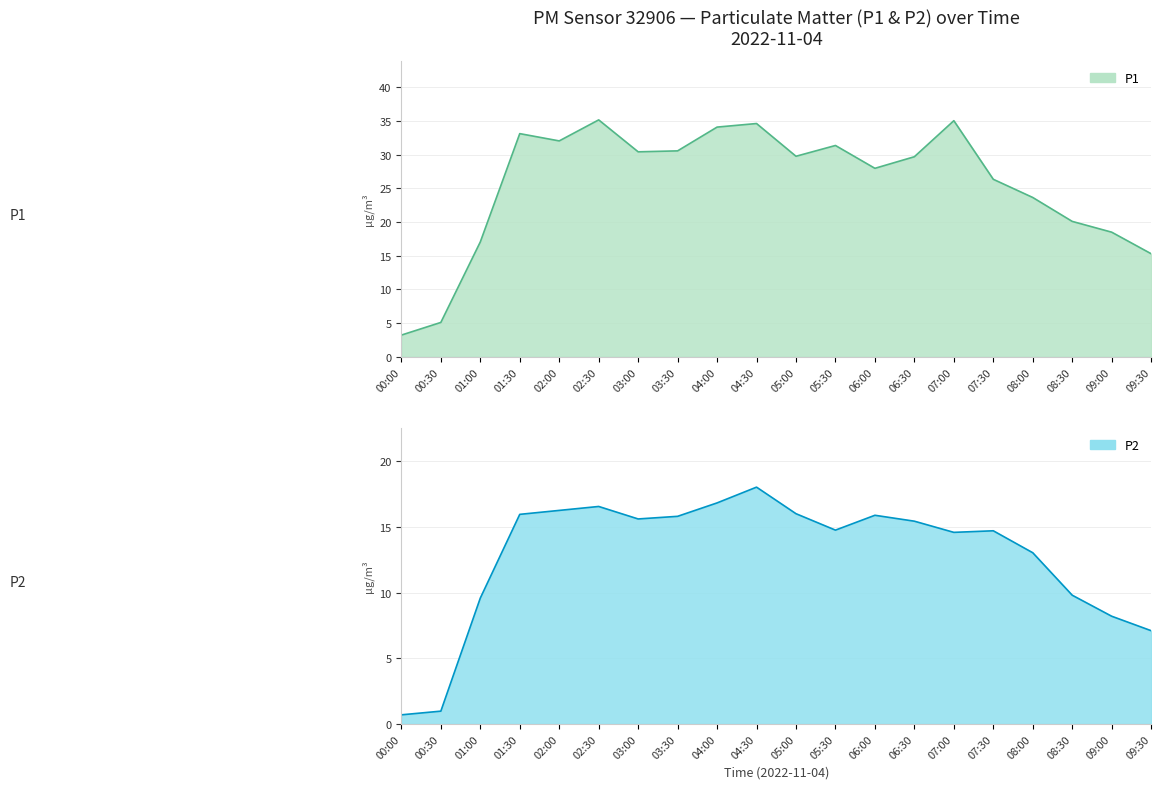

True or false: P2 has a value of 1.6 at 00:30.

False